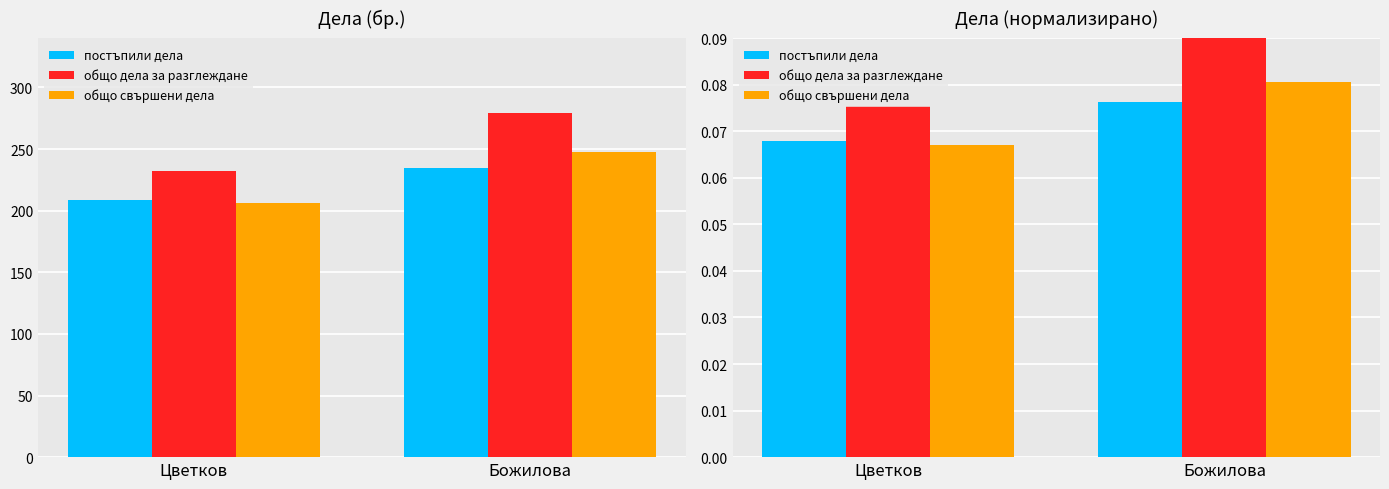

Which series has the largest range (max minus min)?

общо дела за разглеждане